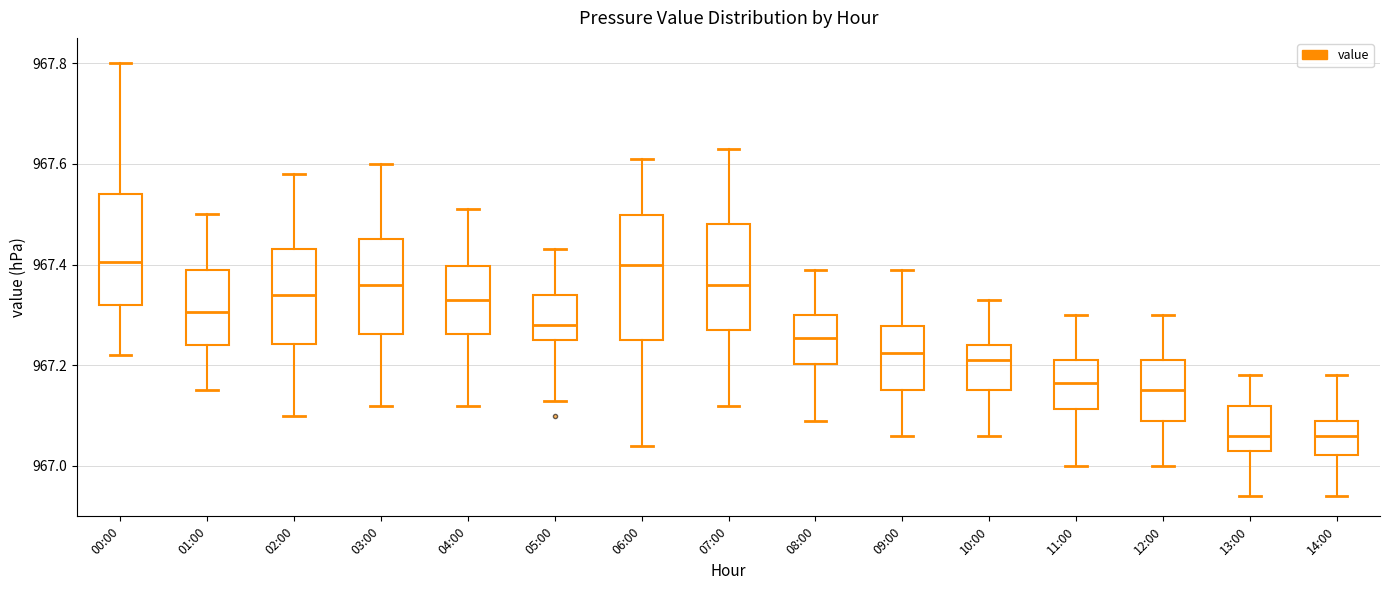

Reading left to right, transcribe this box plot: for each box, give where its median line is, the range the box spans, and where its two whiskers end, as read against the y-axis. The values are not printed on the chart, so give them approximately, as read against the axis.

00:00: median 967.40, box 967.32 to 967.54, whiskers 967.22 to 967.80
01:00: median 967.30, box 967.24 to 967.40, whiskers 967.16 to 967.50
02:00: median 967.34, box 967.24 to 967.44, whiskers 967.10 to 967.58
03:00: median 967.36, box 967.26 to 967.46, whiskers 967.12 to 967.60
04:00: median 967.34, box 967.26 to 967.40, whiskers 967.12 to 967.52
05:00: median 967.28, box 967.26 to 967.34, whiskers 967.14 to 967.44
06:00: median 967.40, box 967.26 to 967.50, whiskers 967.04 to 967.62
07:00: median 967.36, box 967.28 to 967.48, whiskers 967.12 to 967.64
08:00: median 967.26, box 967.20 to 967.30, whiskers 967.10 to 967.40
09:00: median 967.22, box 967.16 to 967.28, whiskers 967.06 to 967.40
10:00: median 967.22, box 967.16 to 967.24, whiskers 967.06 to 967.34
11:00: median 967.16, box 967.12 to 967.22, whiskers 967.00 to 967.30
12:00: median 967.16, box 967.10 to 967.22, whiskers 967.00 to 967.30
13:00: median 967.06, box 967.04 to 967.12, whiskers 966.94 to 967.18
14:00: median 967.06, box 967.02 to 967.10, whiskers 966.94 to 967.18